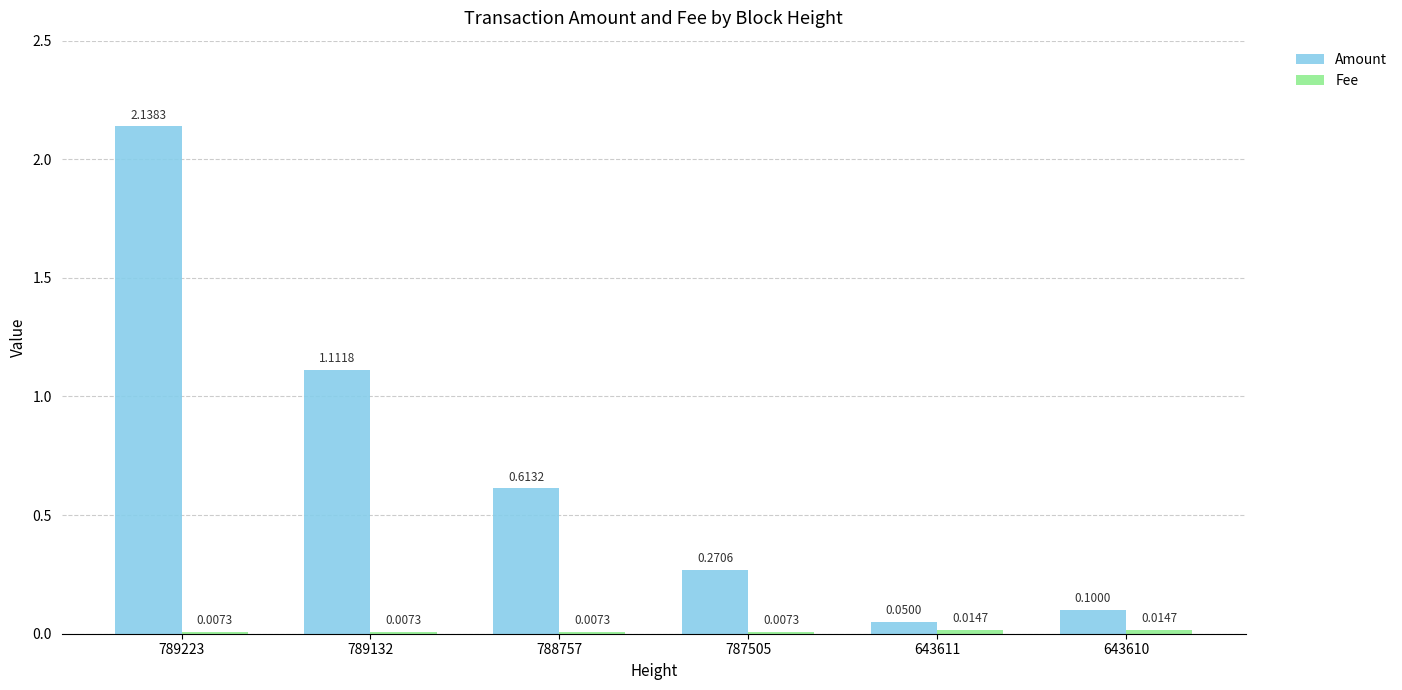

At which category is the sum across all series the highest?

789223